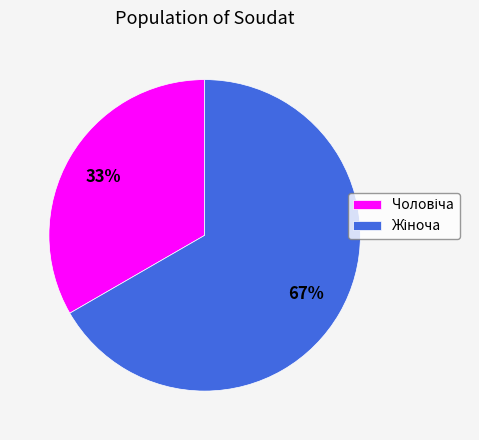

Count the number of slices in the pie.

2